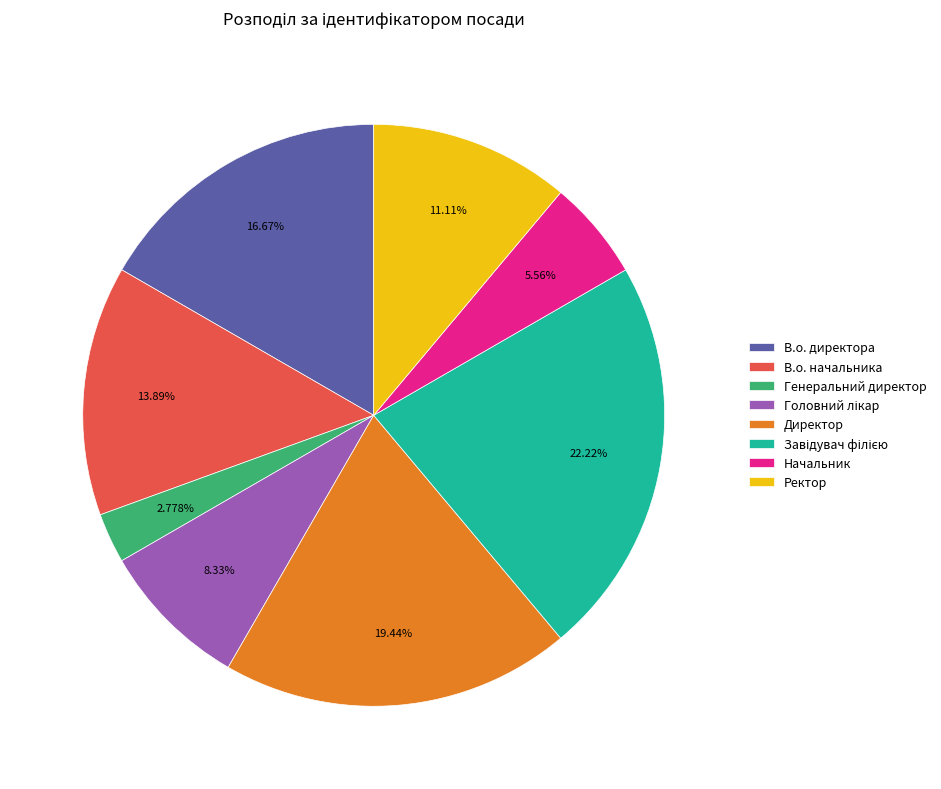

Which has a higher value, В.о. начальника or Директор?

Директор